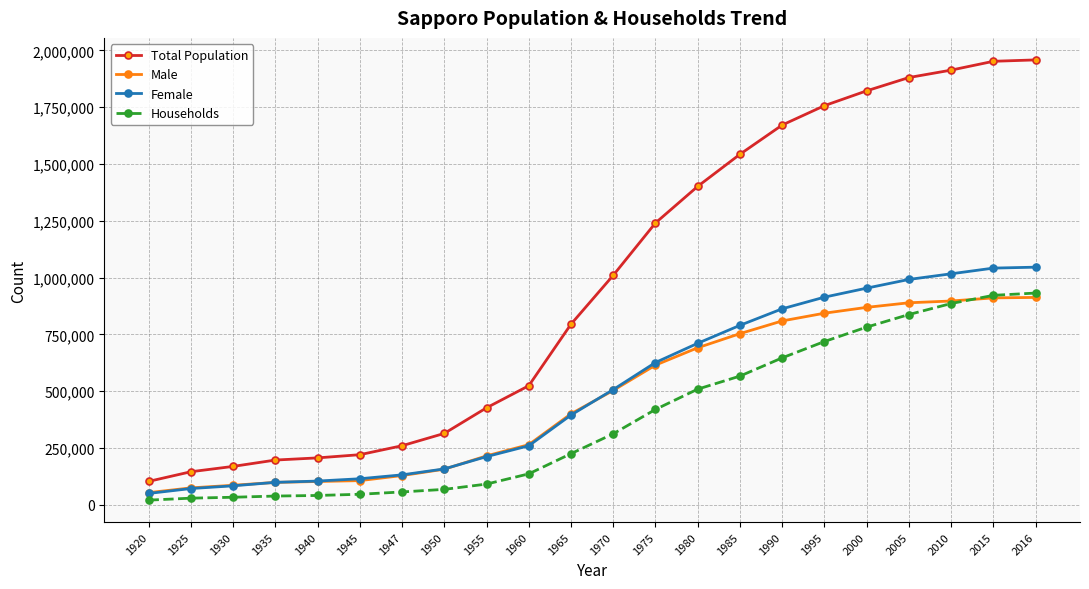

Where is Male nearest to the value 482831?

1970